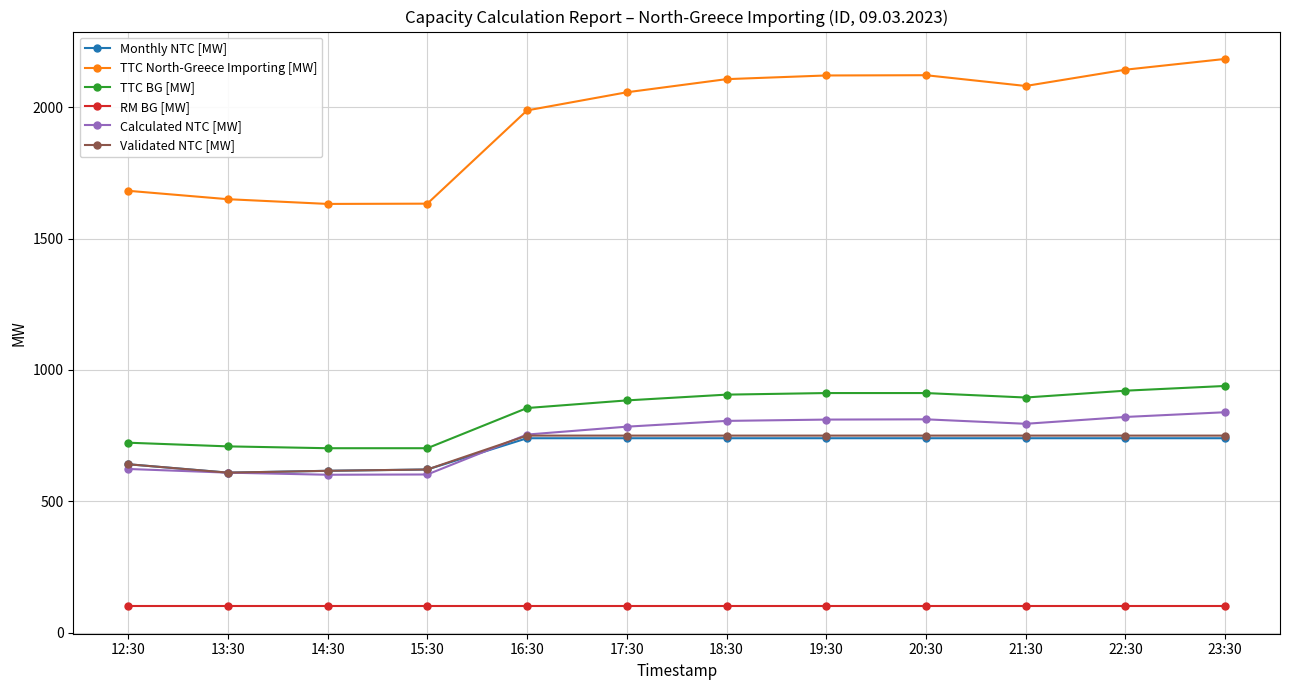

Which series has the largest total across all categories?

TTC North-Greece Importing [MW]